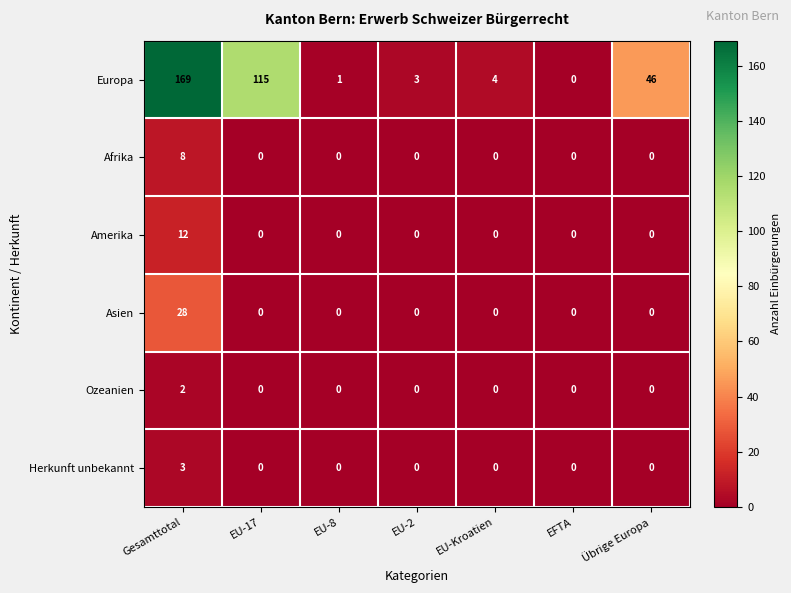

Which series has the largest total across all categories?

Europa